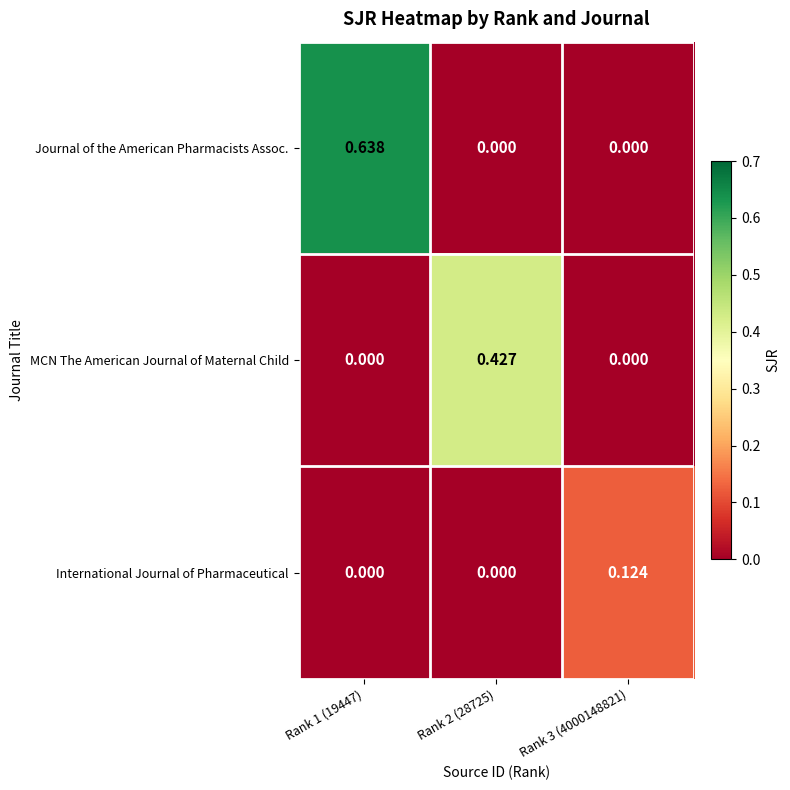

Count the number of data series in this chart.

3